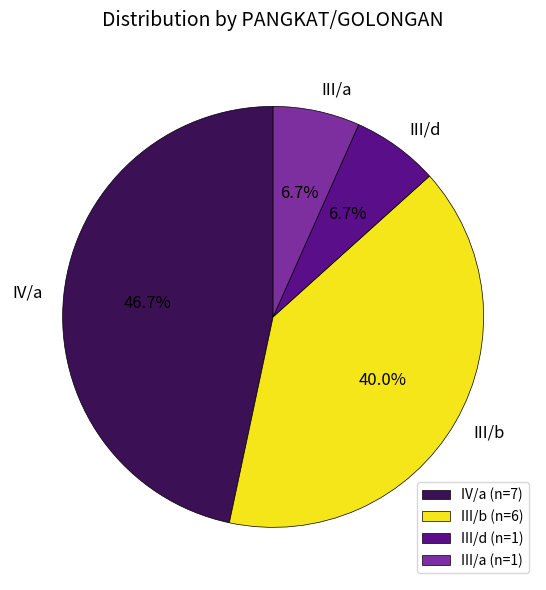

Does III/b represent more than half of the total?

No